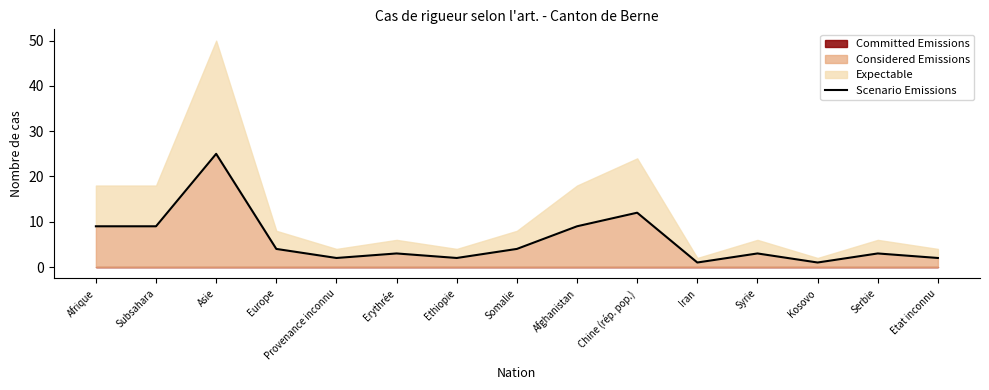

Count the number of values greater than 3.

7